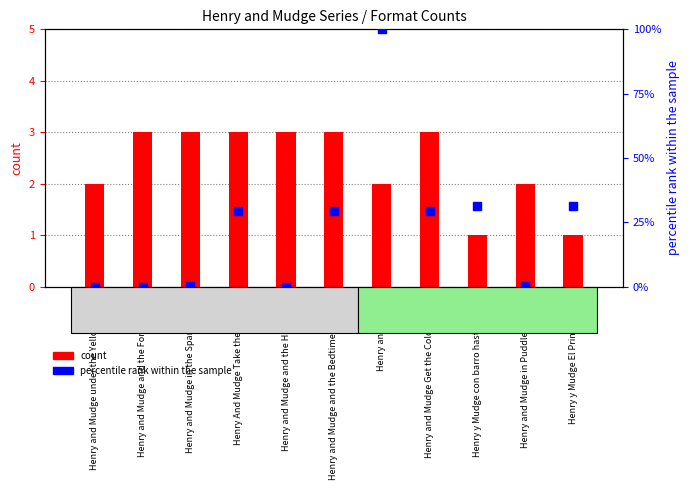

At how many categories does at least one series exceed 30?

3